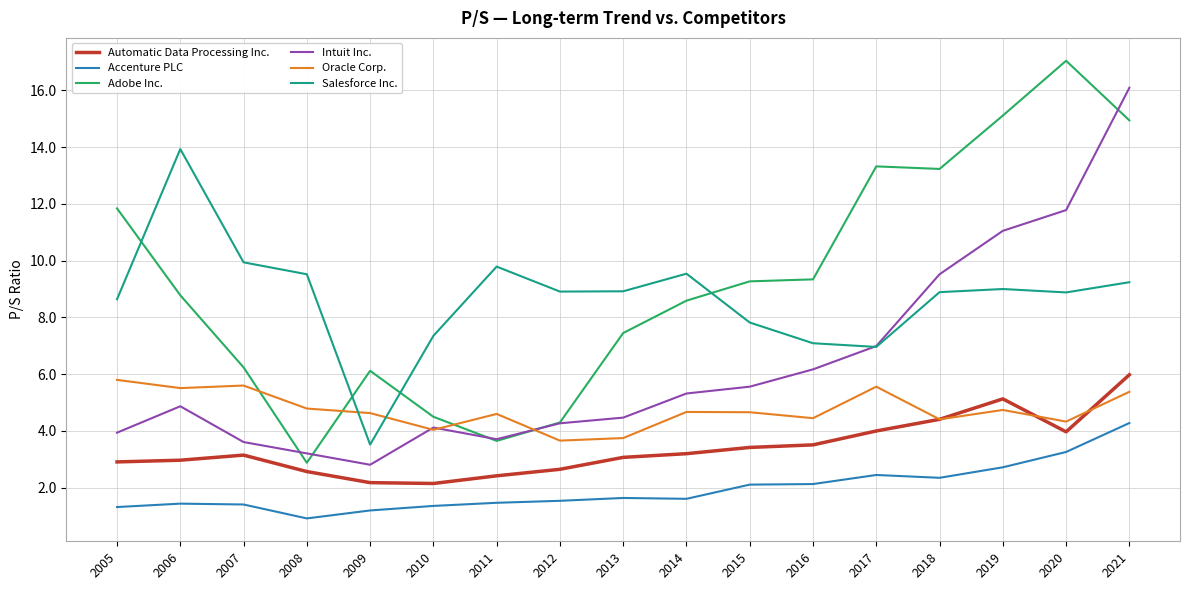

At 2007, list the series in order from smallest to largest.

Accenture PLC, Automatic Data Processing Inc., Intuit Inc., Oracle Corp., Adobe Inc., Salesforce Inc.